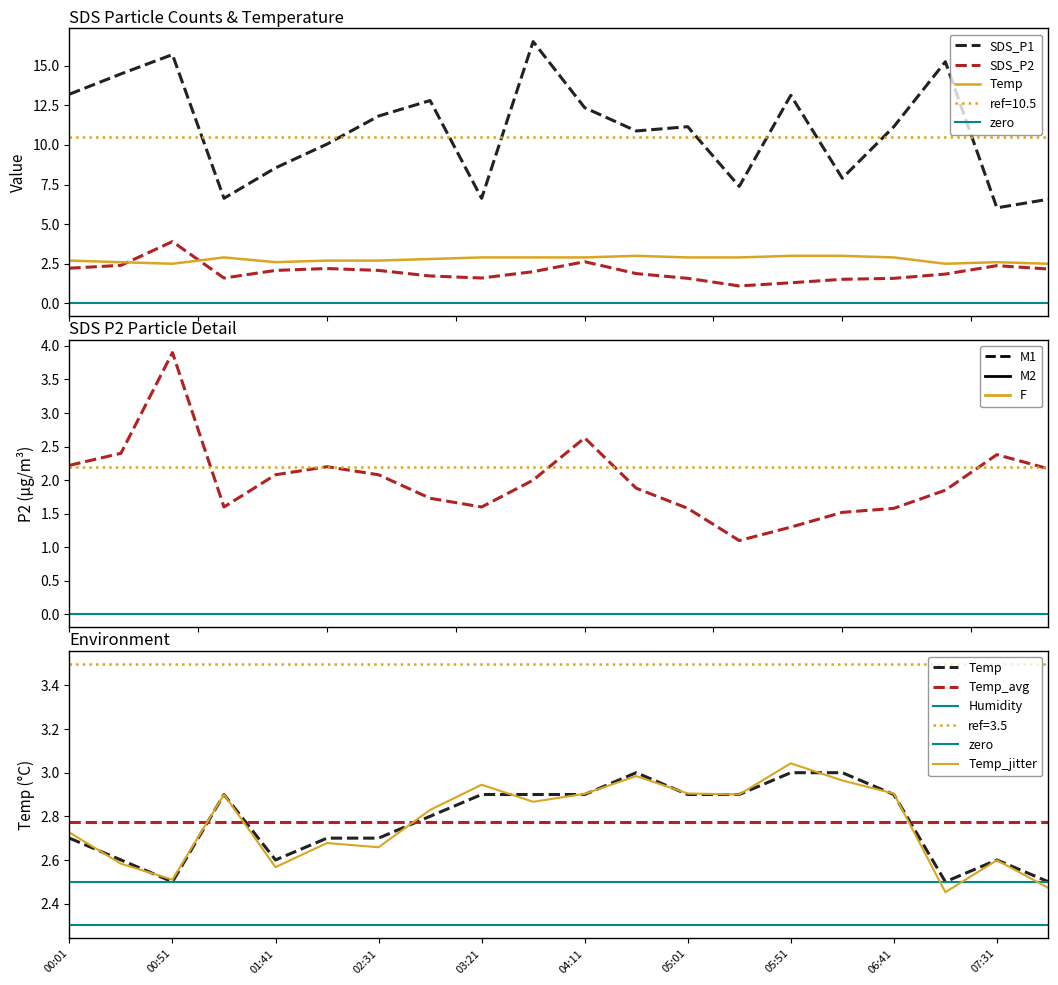

How many categories are shown in the chart?

20